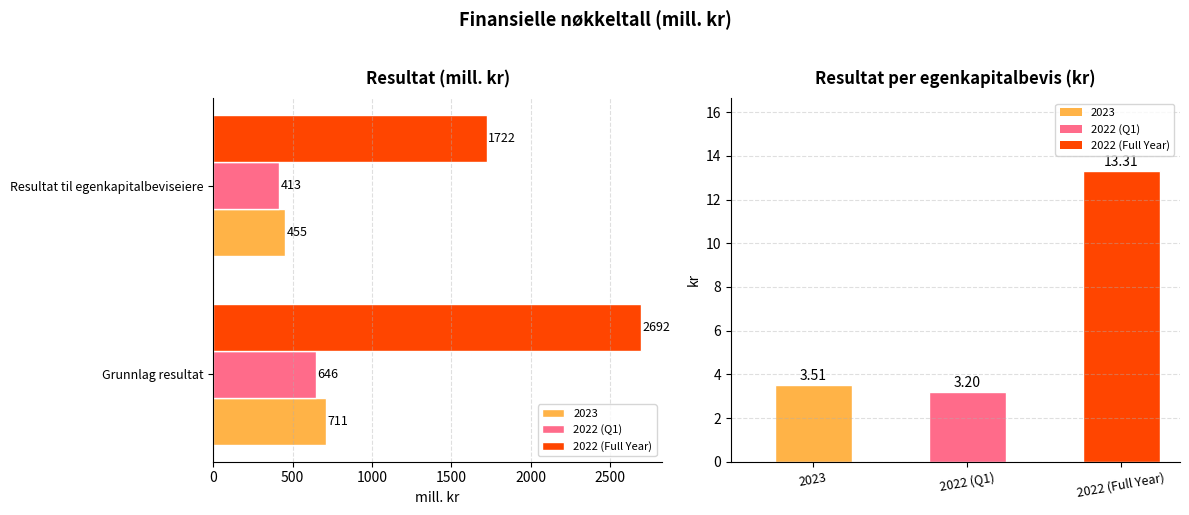

The value of 2022 (Full Year) at Grunnlag resultat is 1582. True or false?

False